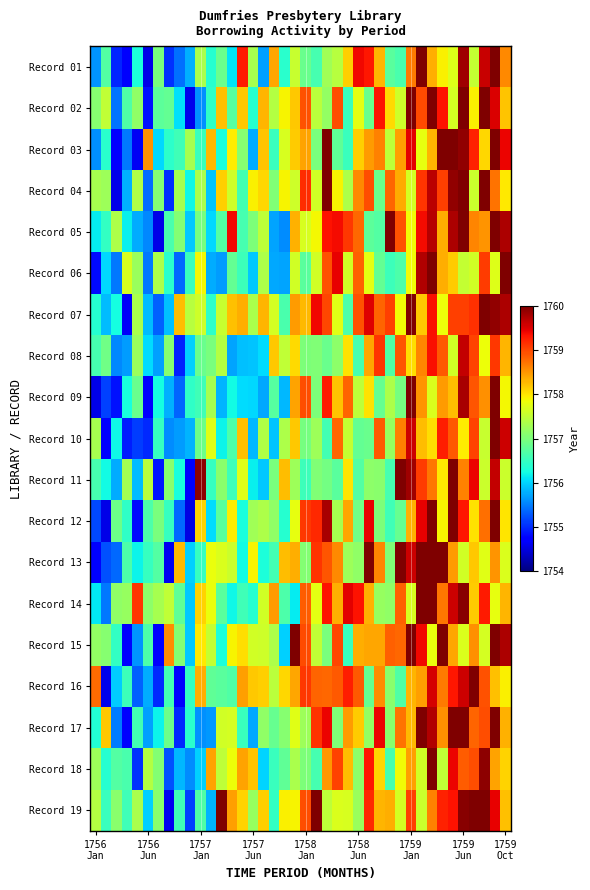

Which series has the largest range (max minus min)?

Record 12